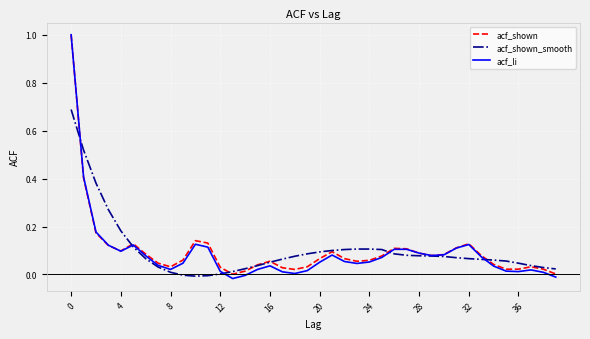

Which series has the widest spread of values?

acf_li